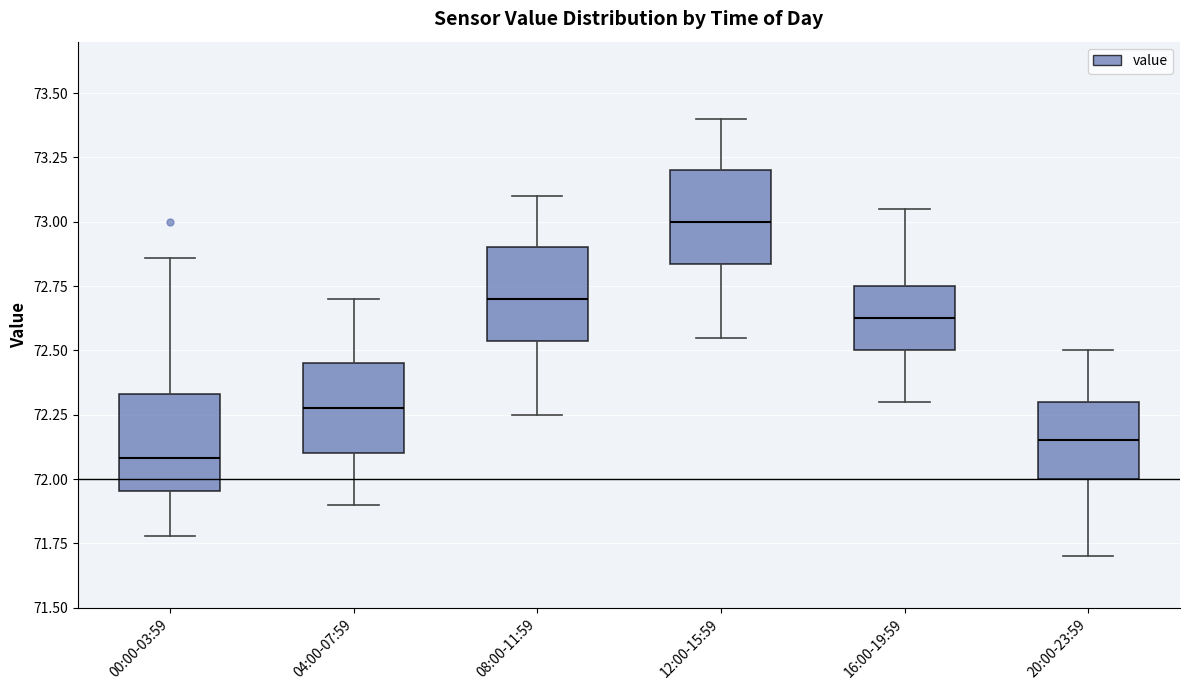

Where does the lower whisker of the box for 00:00-03:59 end on the y-axis? The values are not printed on the chart, so give them approximately, as read against the axis.

71.80